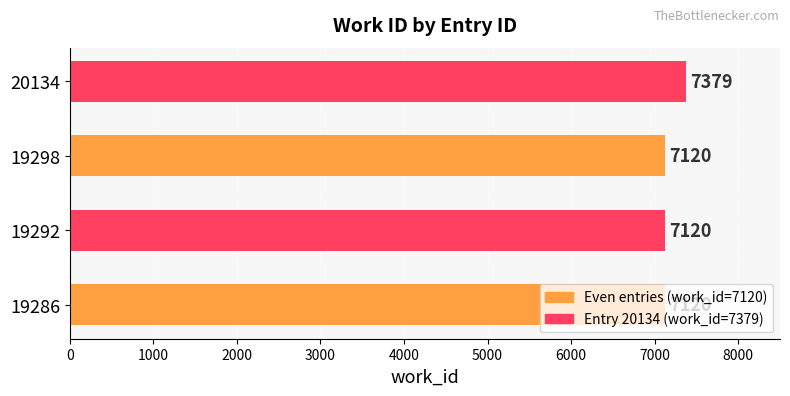

Which category has the highest value across all series?

20134